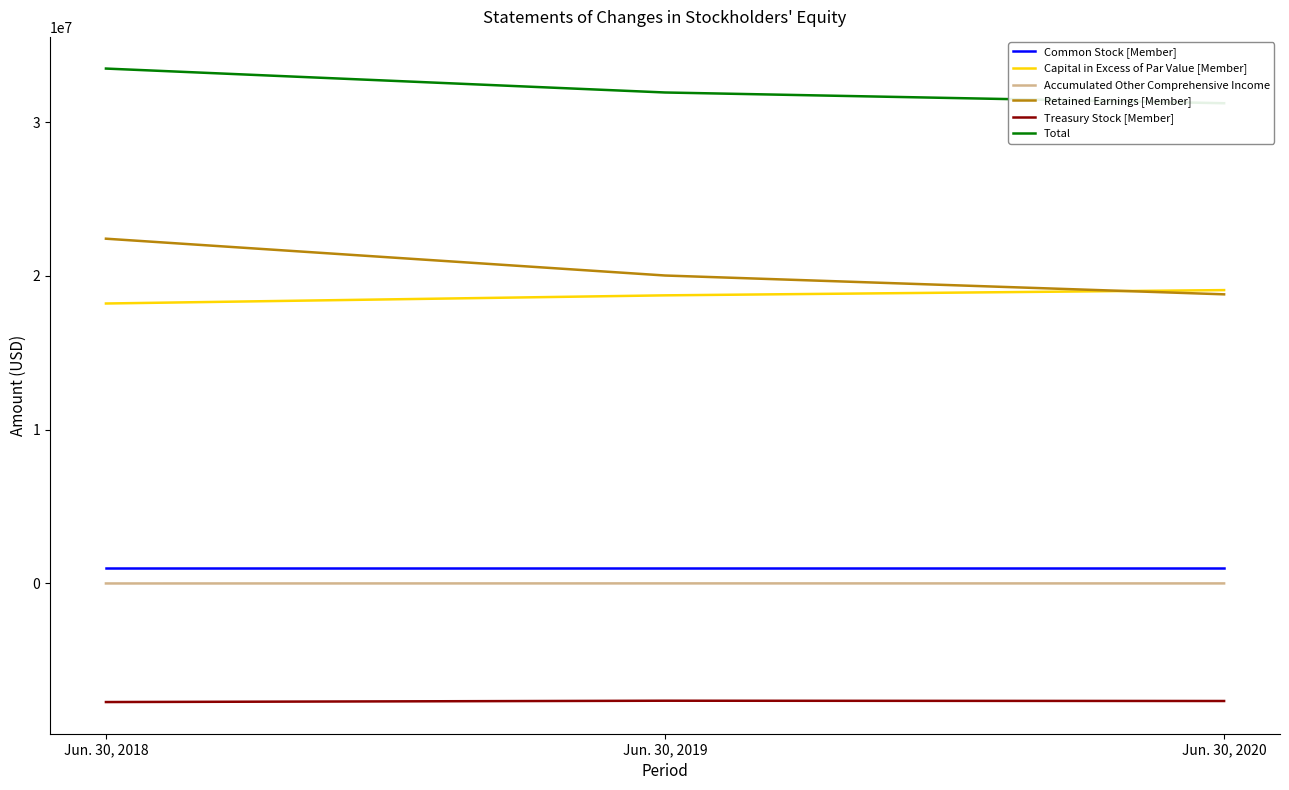

At which label does Retained Earnings [Member] reach its peak?

Jun. 30, 2018